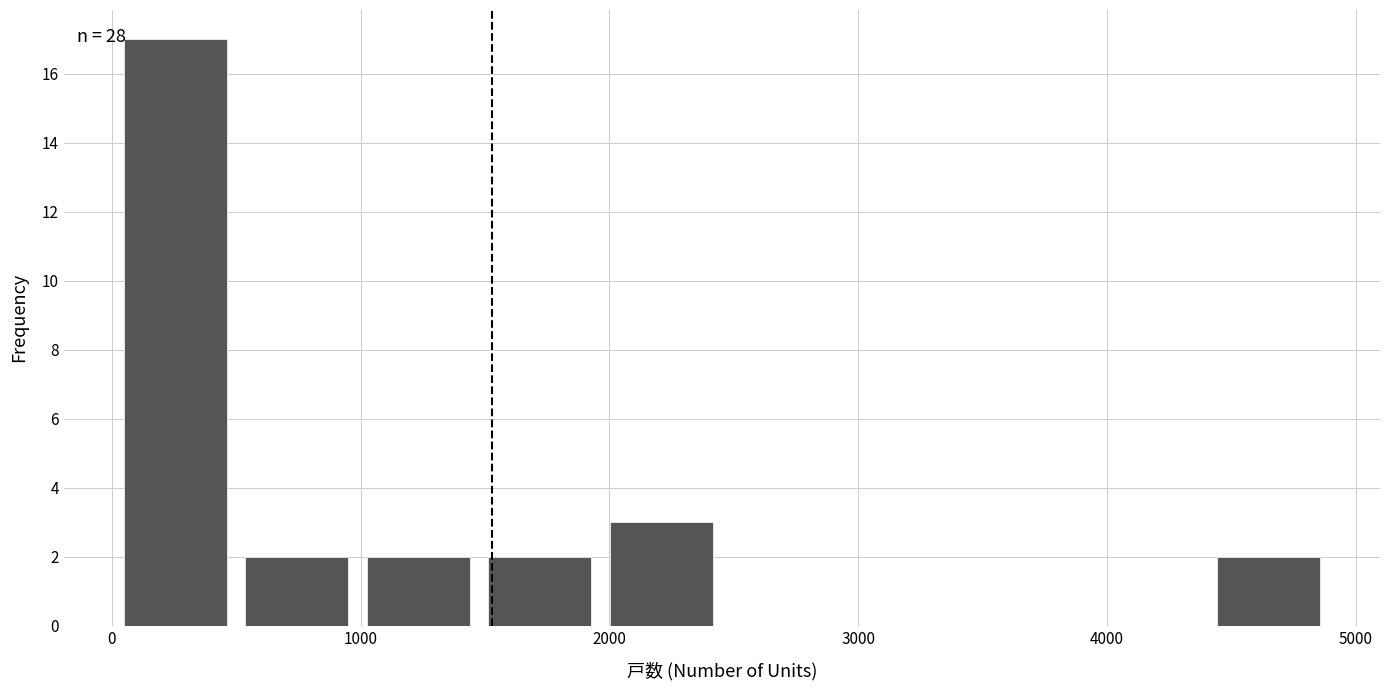

Over which range of the x-axis is the bar tallest?

0 to 500